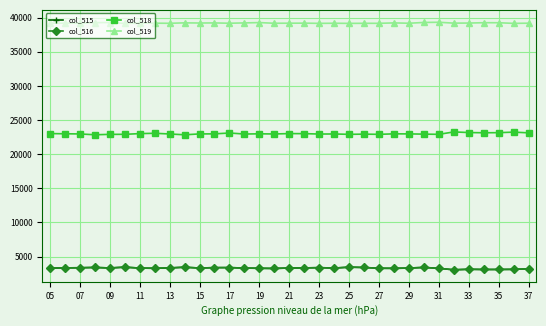

True or false: col_516 has more than 0 points higher than both neighbors.

True